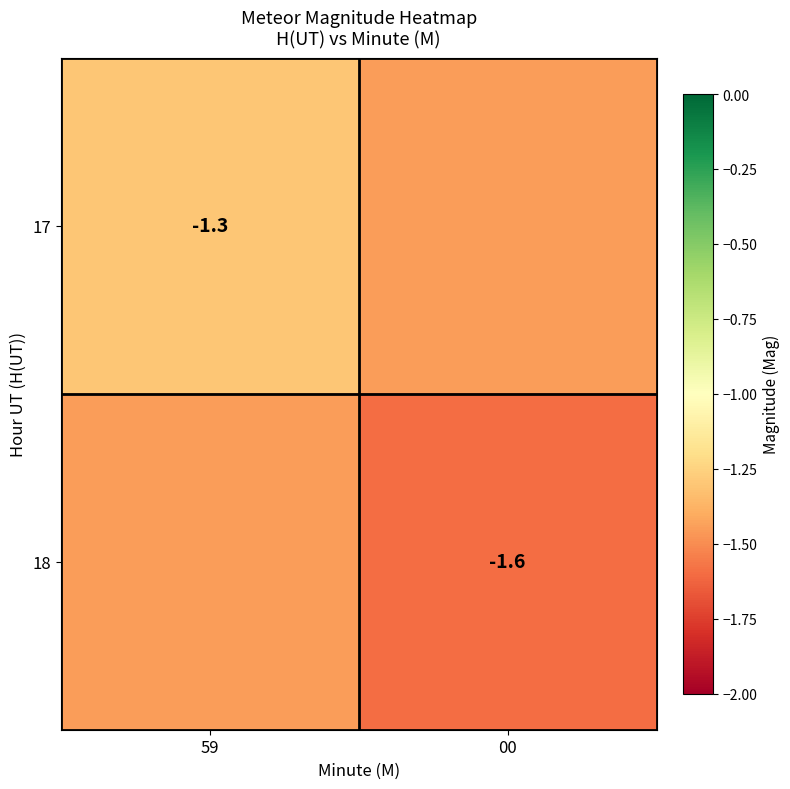

What is the difference between the maximum and minimum values in the 18 series?

0.1